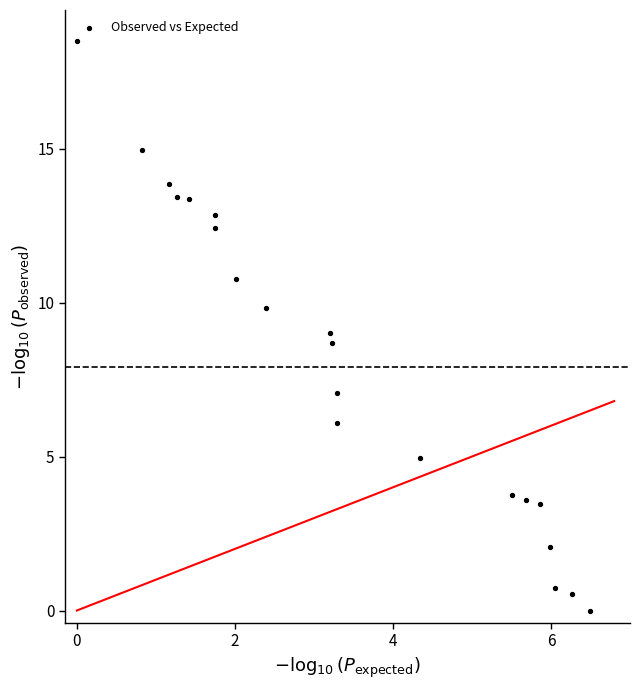

What is the range of X values (max minus min)?

6.5